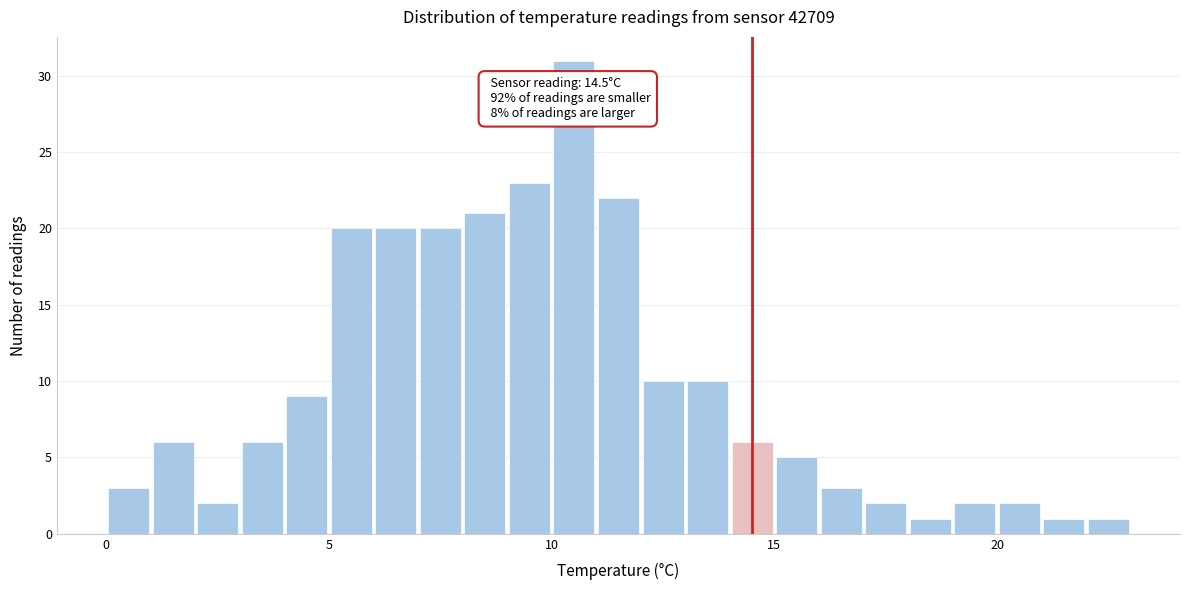

Around what value on the x-axis is the tallest bar? Give the approximate position of its centre, as read against the axis.

10.5